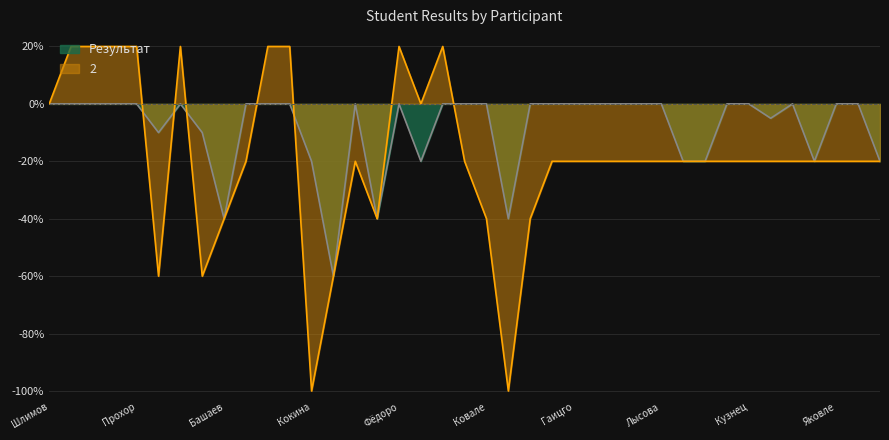

The 2 series shows -20 at Бобков. True or false?

True